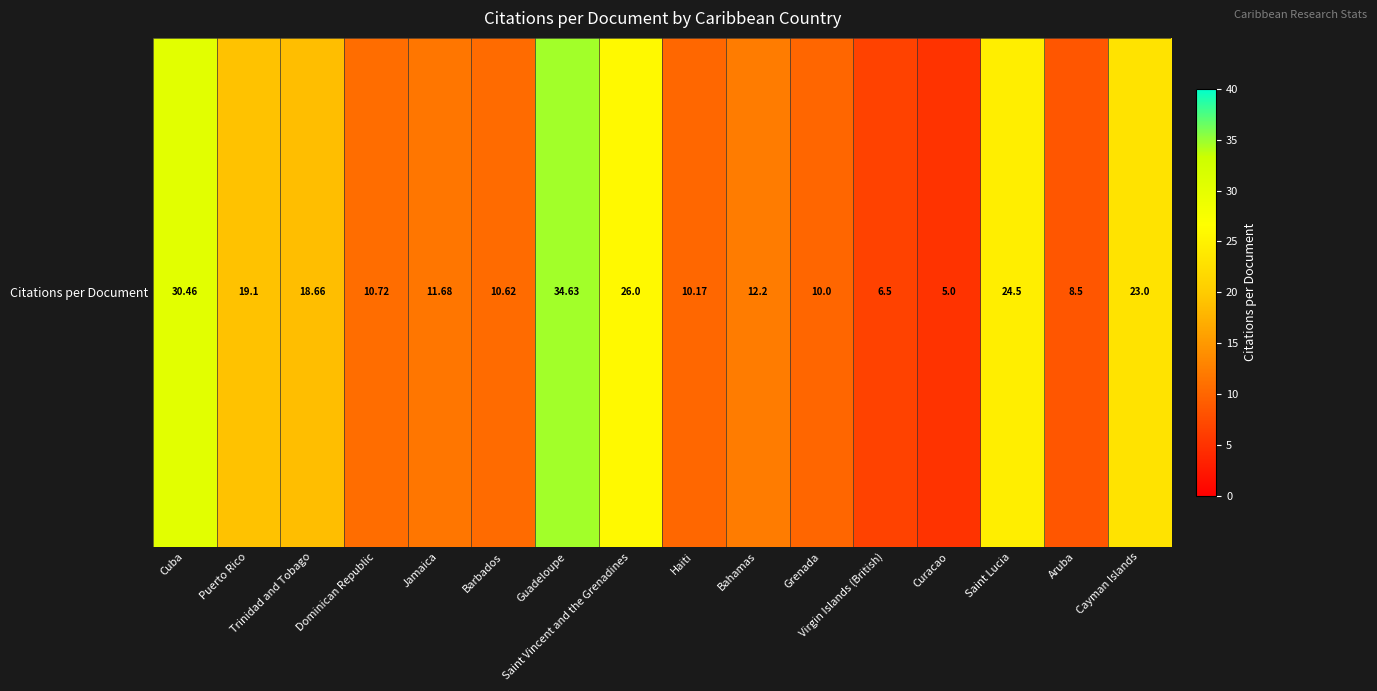

Where is the data nearest to the value 19?

Puerto Rico